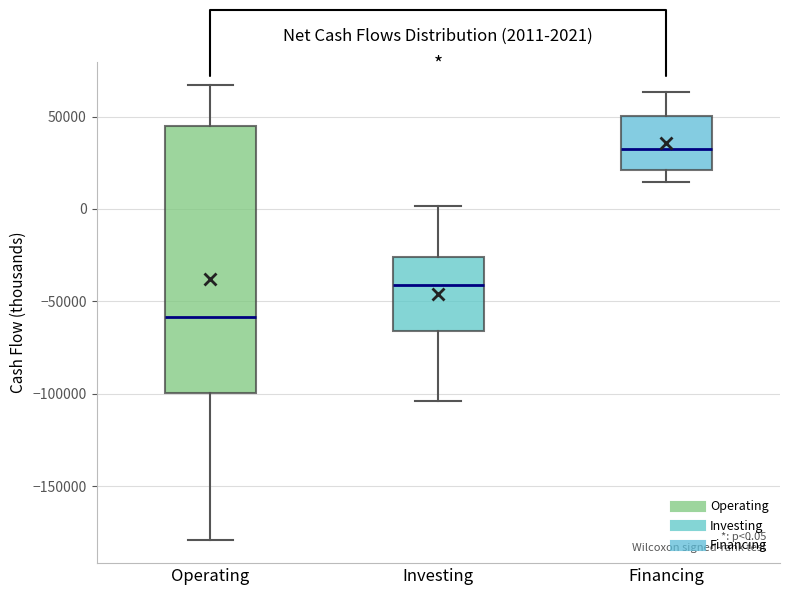

Which box has the lowest median line?

Operating